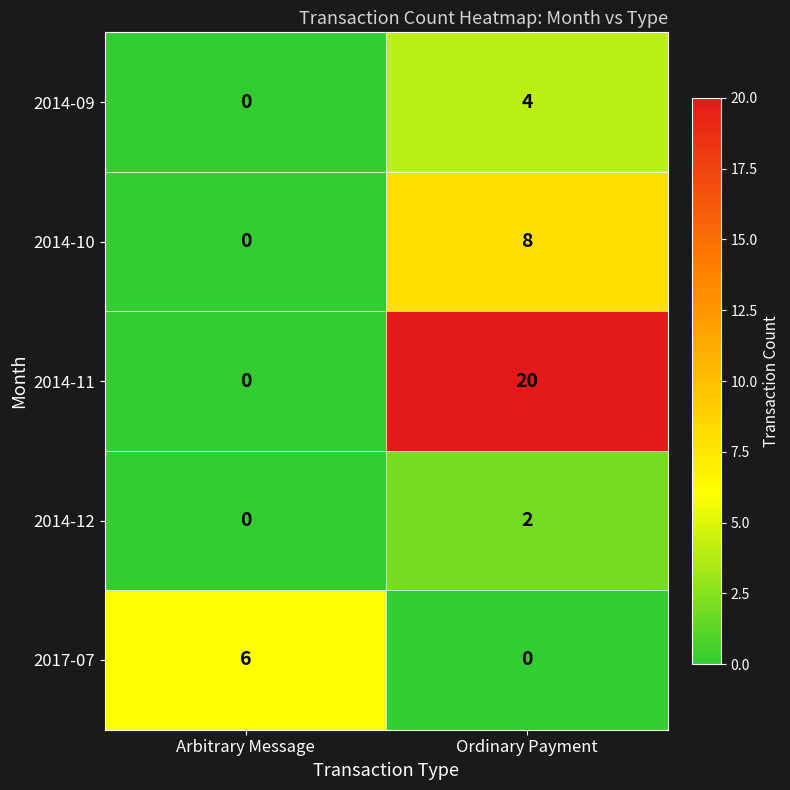

Which series has the widest spread of values?

2014-11